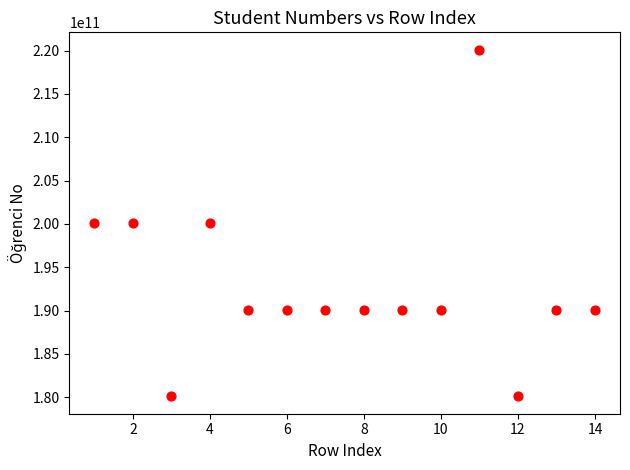

What is the range of Y values (max minus min)?

40012000121